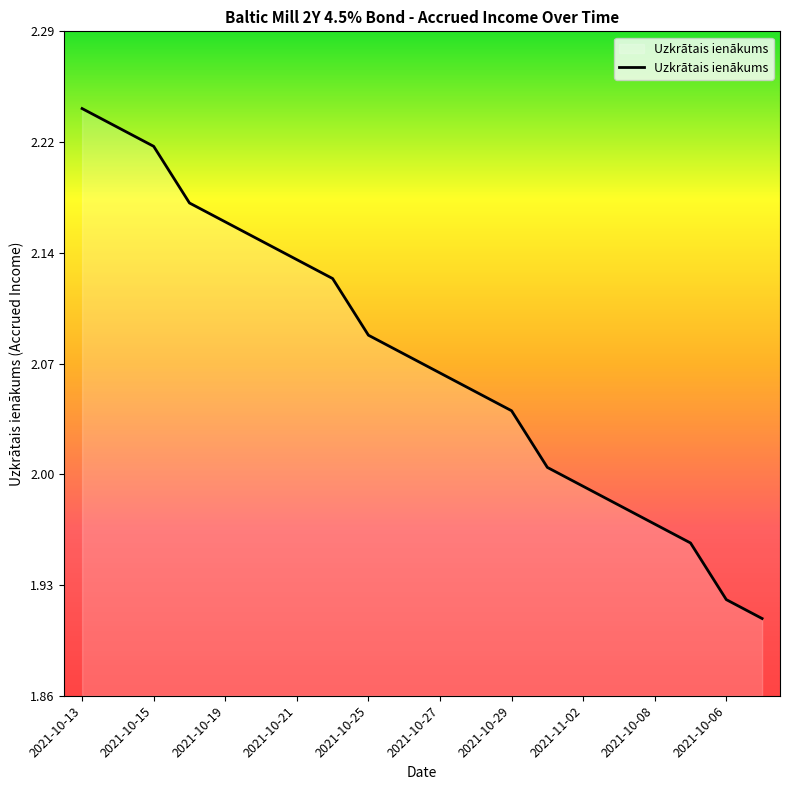

Does the chart display data point markers on the line(s)?

No